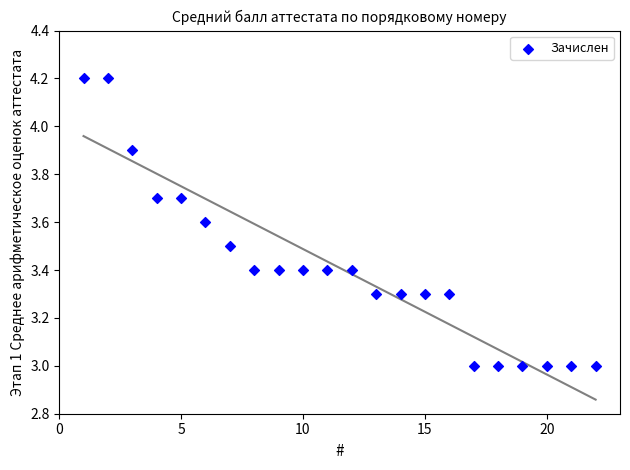

What is the range of Y values (max minus min)?

1.2